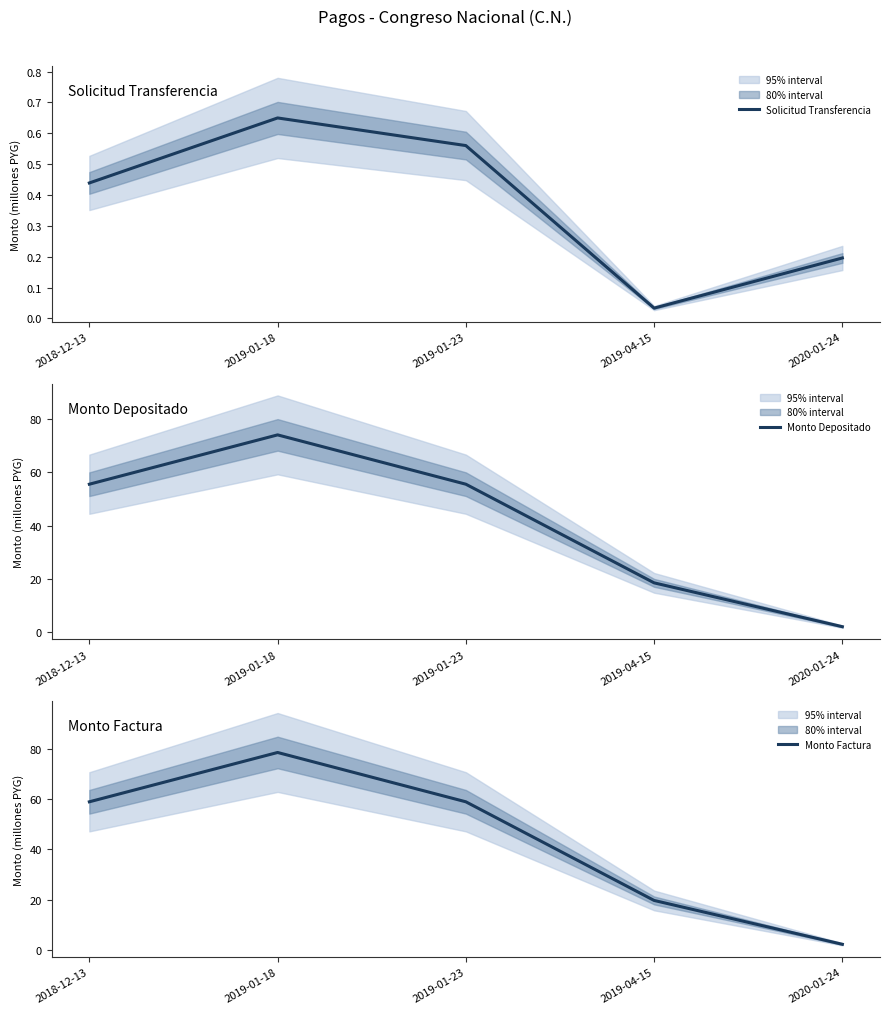

At which label does Monto Depositado first exceed 55?

2018-12-13